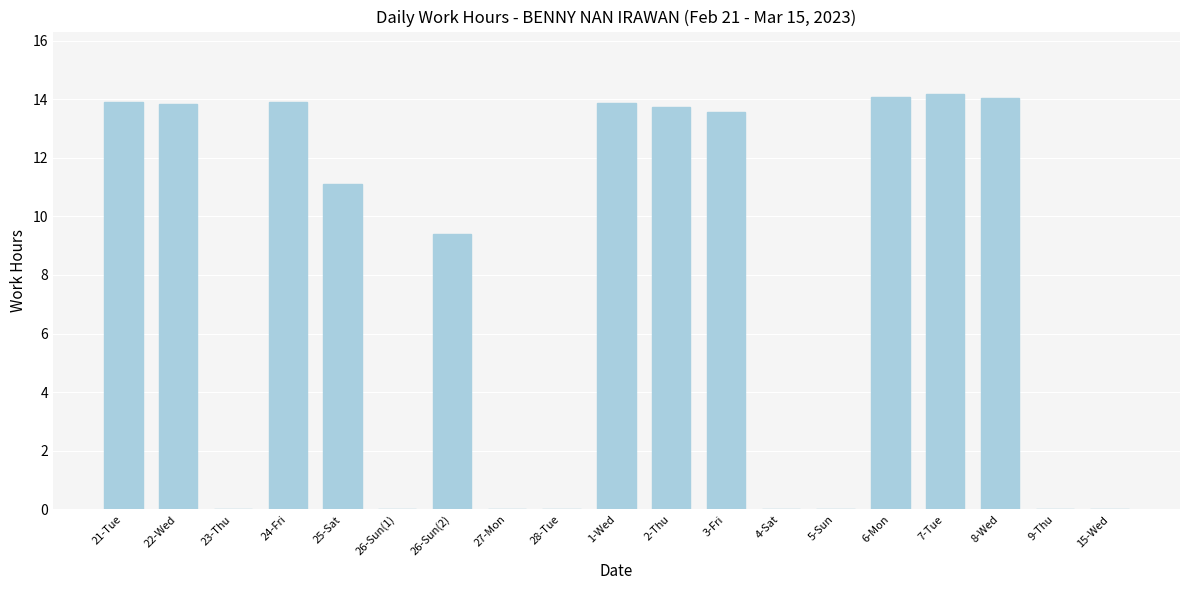

The value at 3-Fri is 23.2. True or false?

False